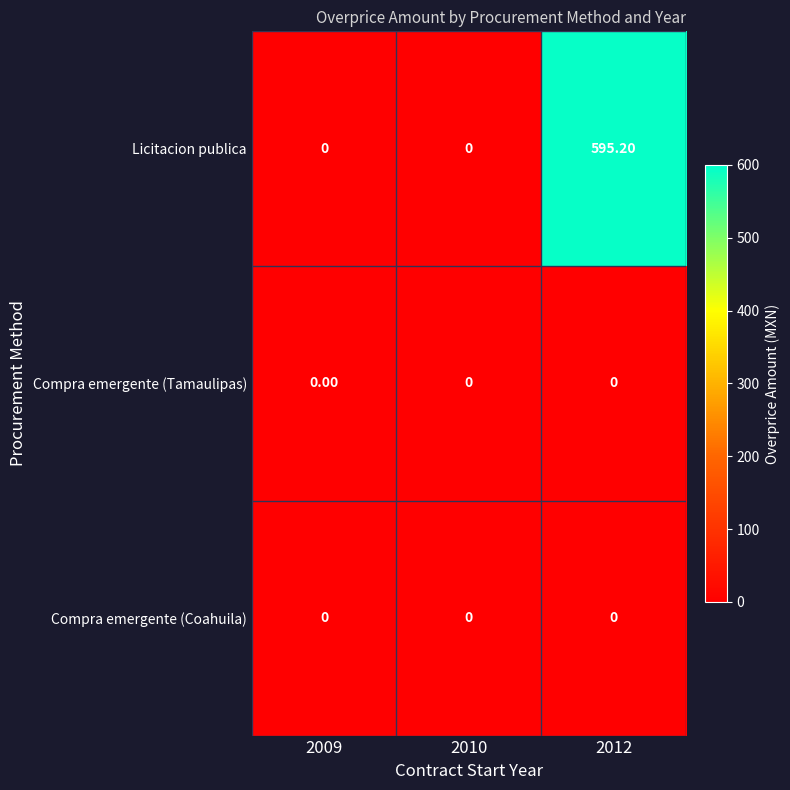

What is the spread (max minus min) of values at 2012?

595.2